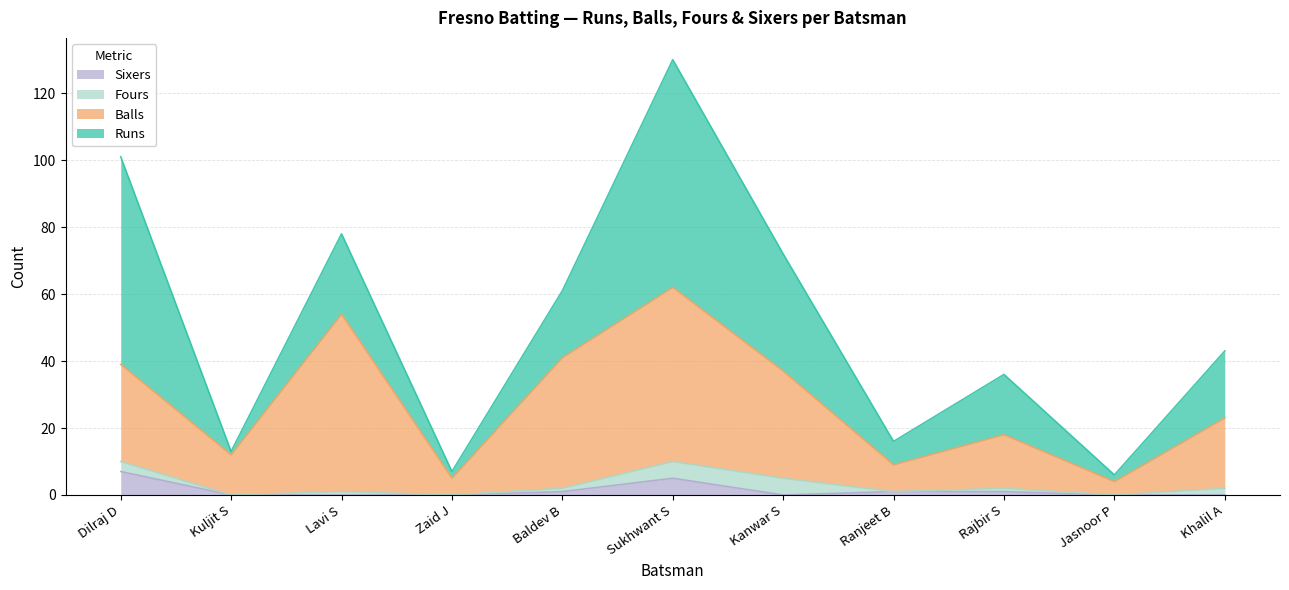

The value of Sixers at Sukhwant S is 5. True or false?

True